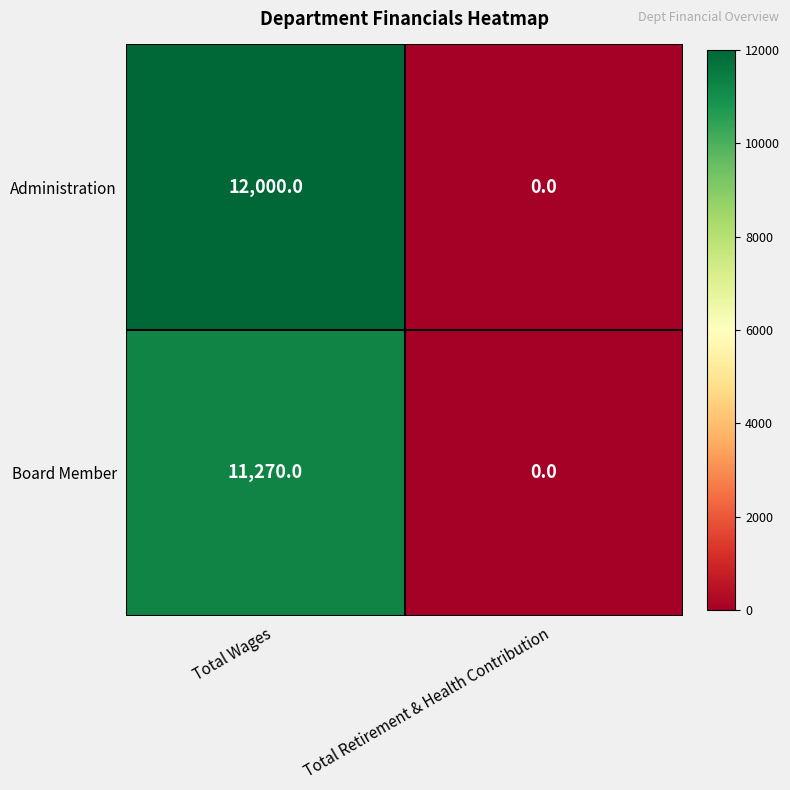

Reading left to right, list all the values displayed in this chart.

Administration: Total Wages=12000	Total Retirement & Health Contribution=0
Board Member: Total Wages=11270	Total Retirement & Health Contribution=0